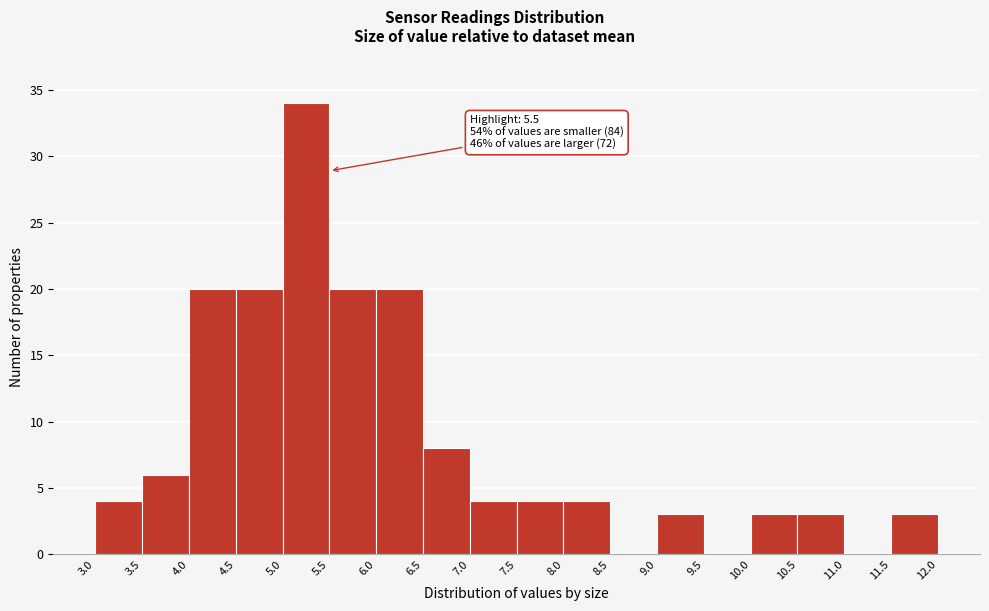

Which range on the x-axis has the tallest bar?

5.0 to 5.5